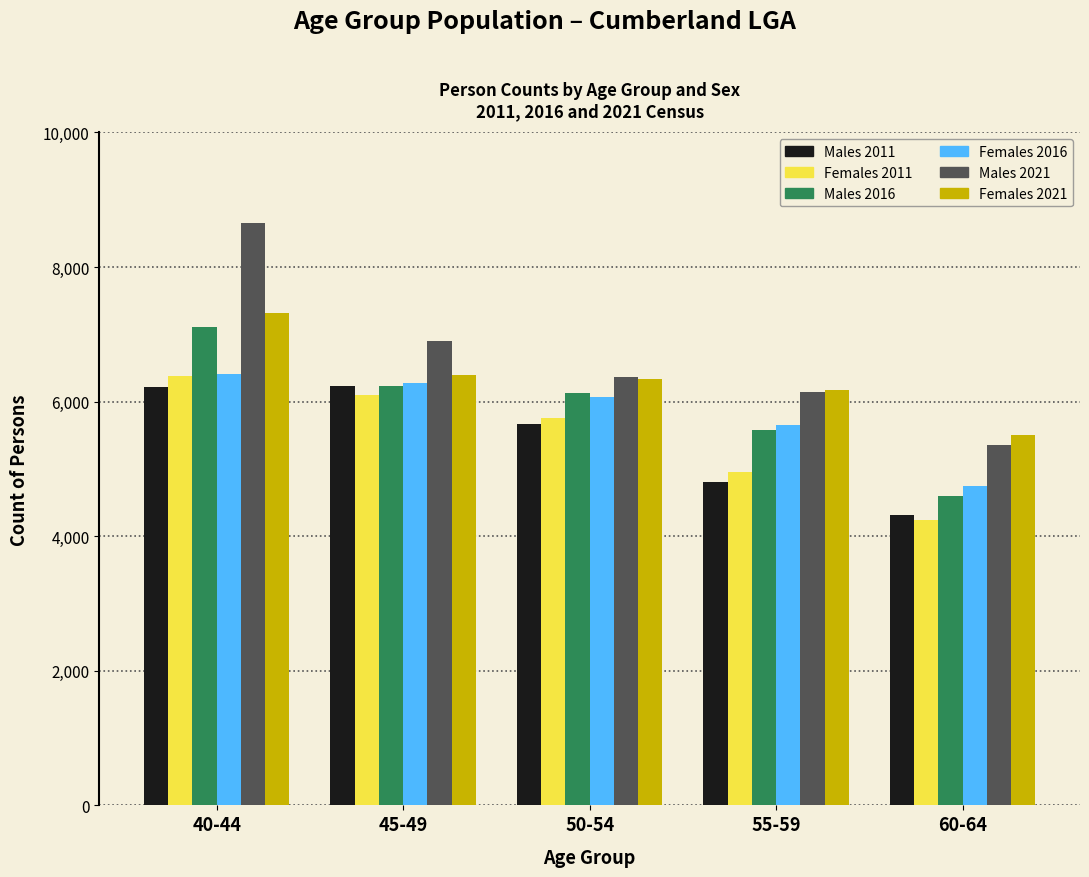

Which series has the largest range (max minus min)?

Males 2021